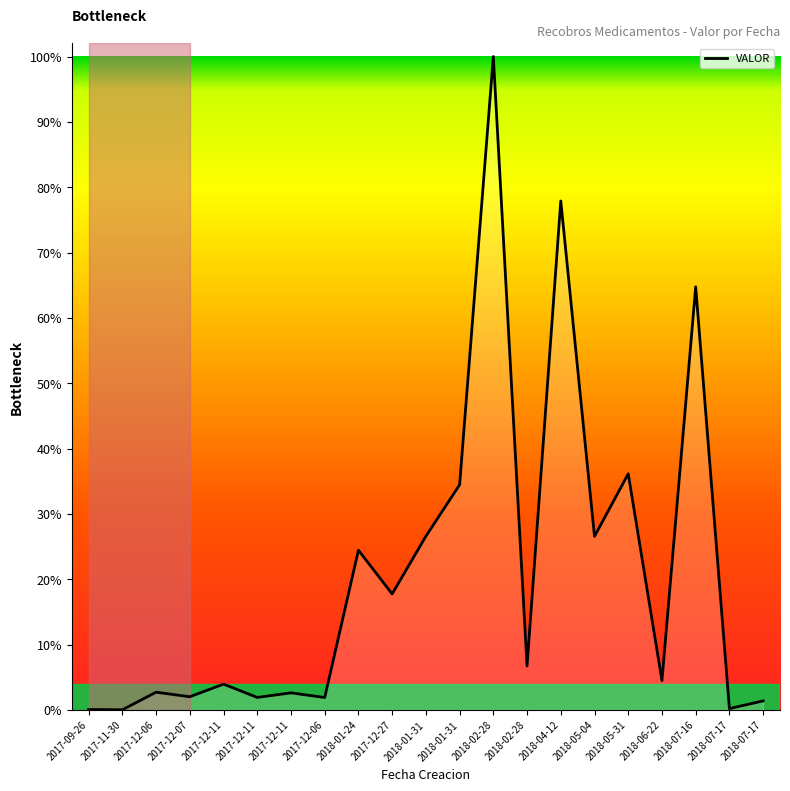

The chart shows a value of 1.0 at 2018-02-28. True or false?

True